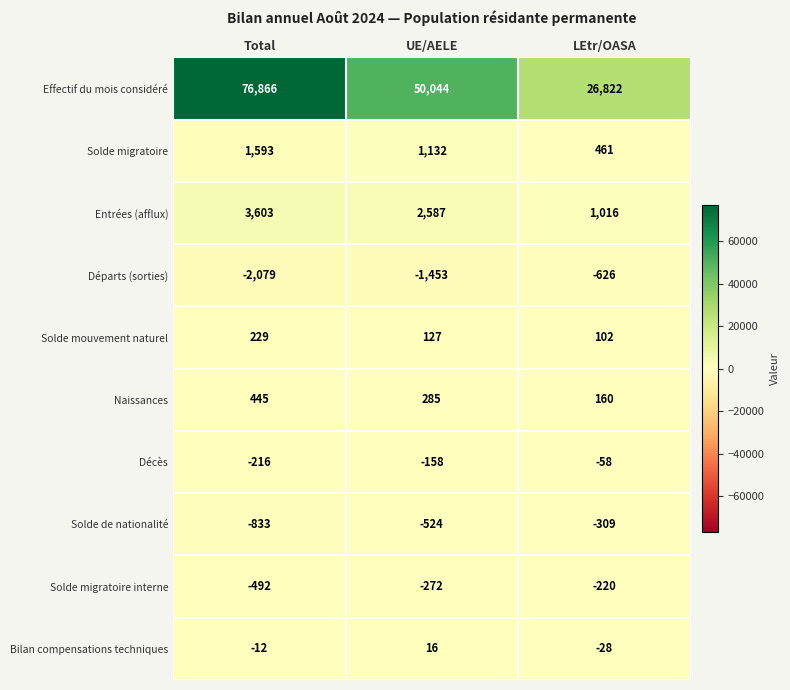

At which category is the sum across all series the highest?

Total